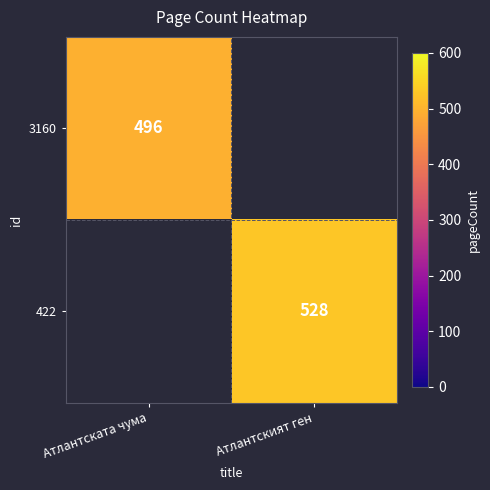

At which category does the chart reach its minimum across all series?

Атлантската чума